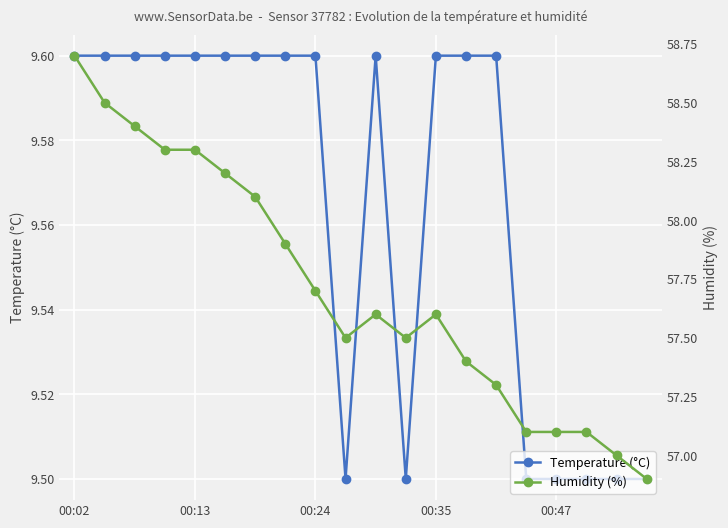

Which series has the widest spread of values?

Humidity (%)